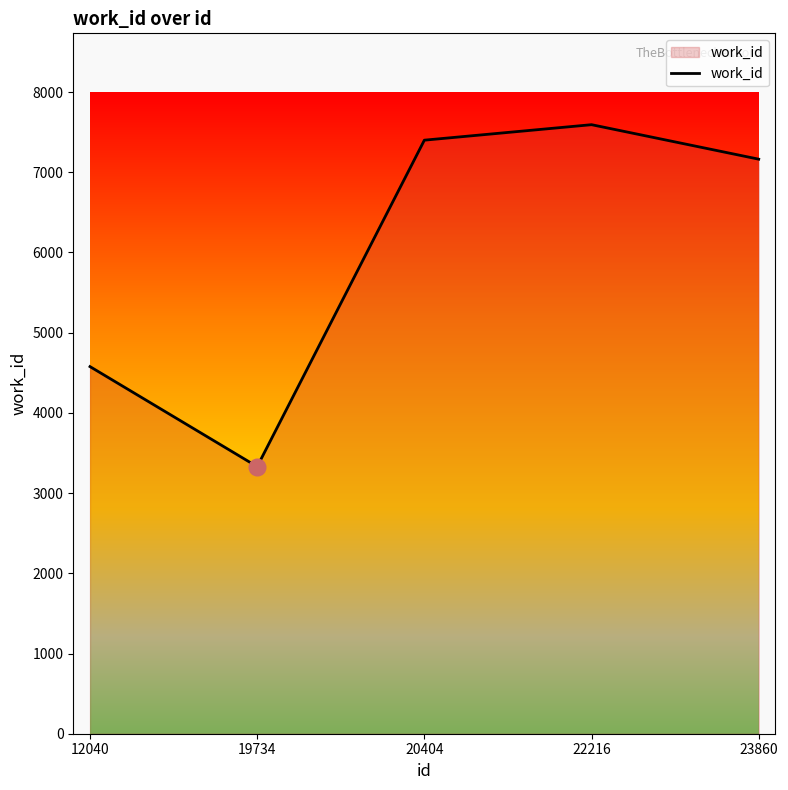

How many categories are shown in the chart?

5